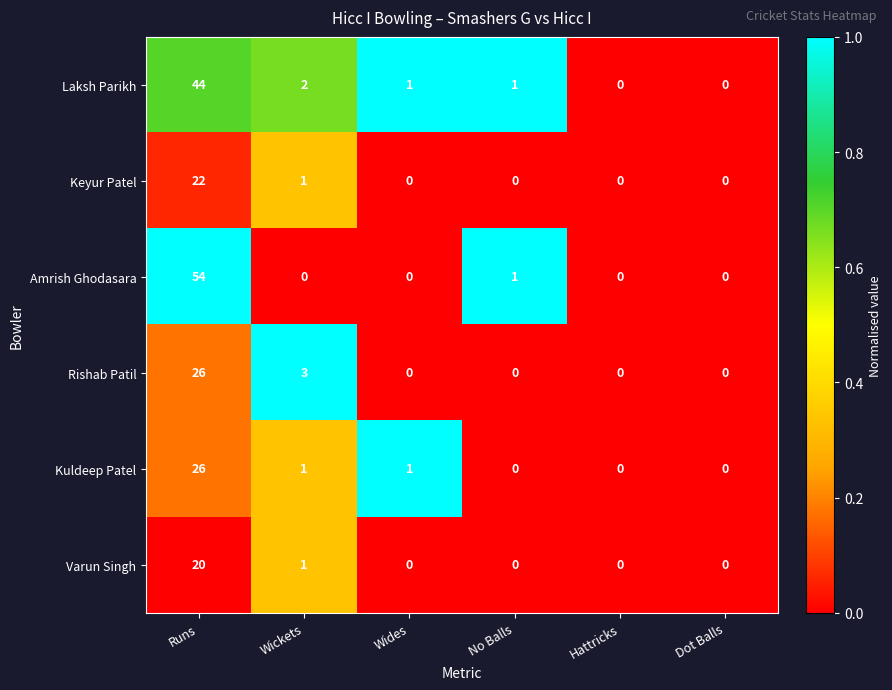

At which category is the sum across all series the highest?

Runs